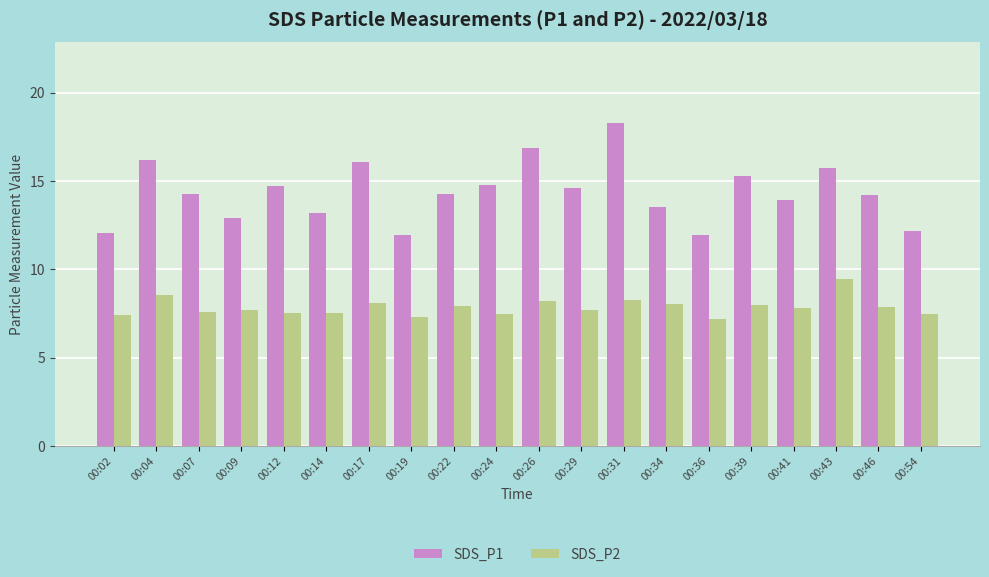

How many series are shown in this chart?

2